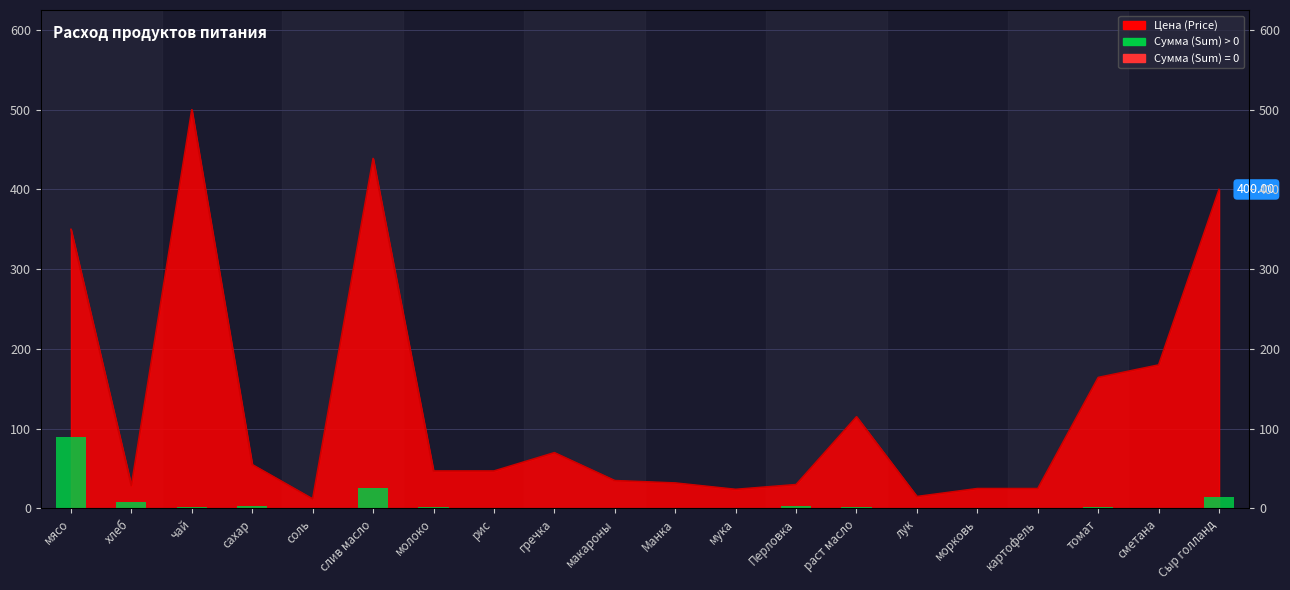

What is the label of the 7th bar from the left?

молоко